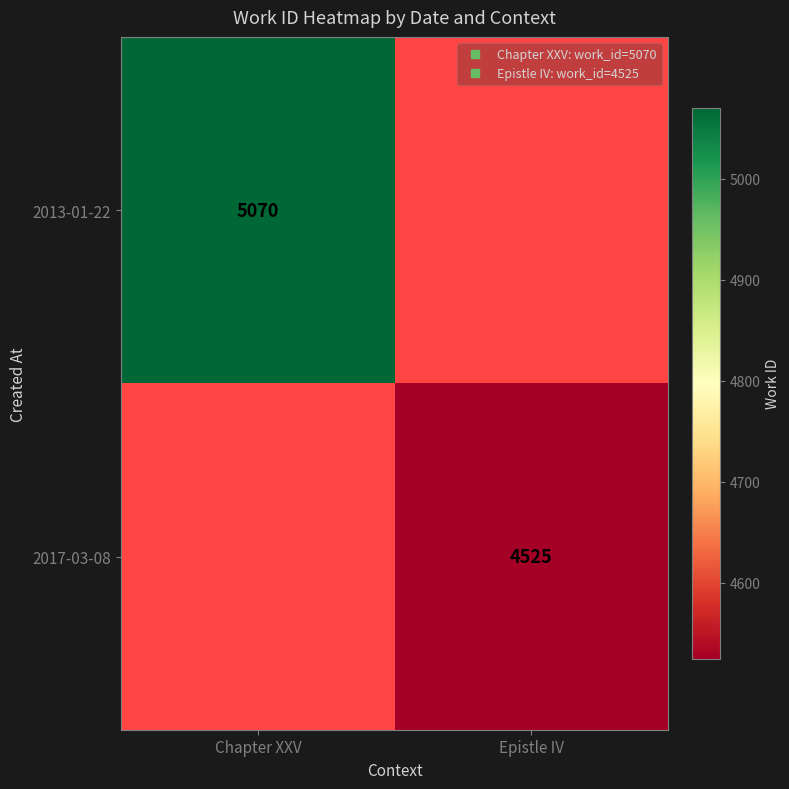

Which series has the largest range (max minus min)?

2013-01-22